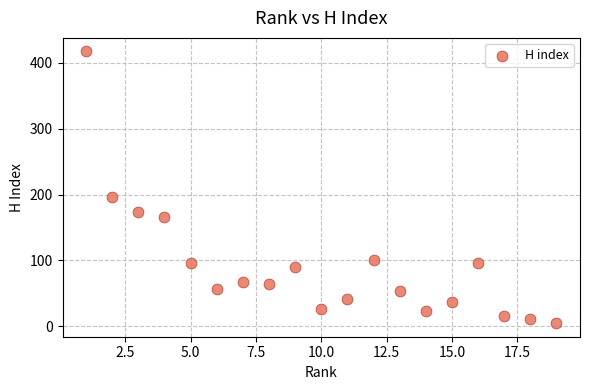

What Y value in the scatter plot is closest to 211?

196